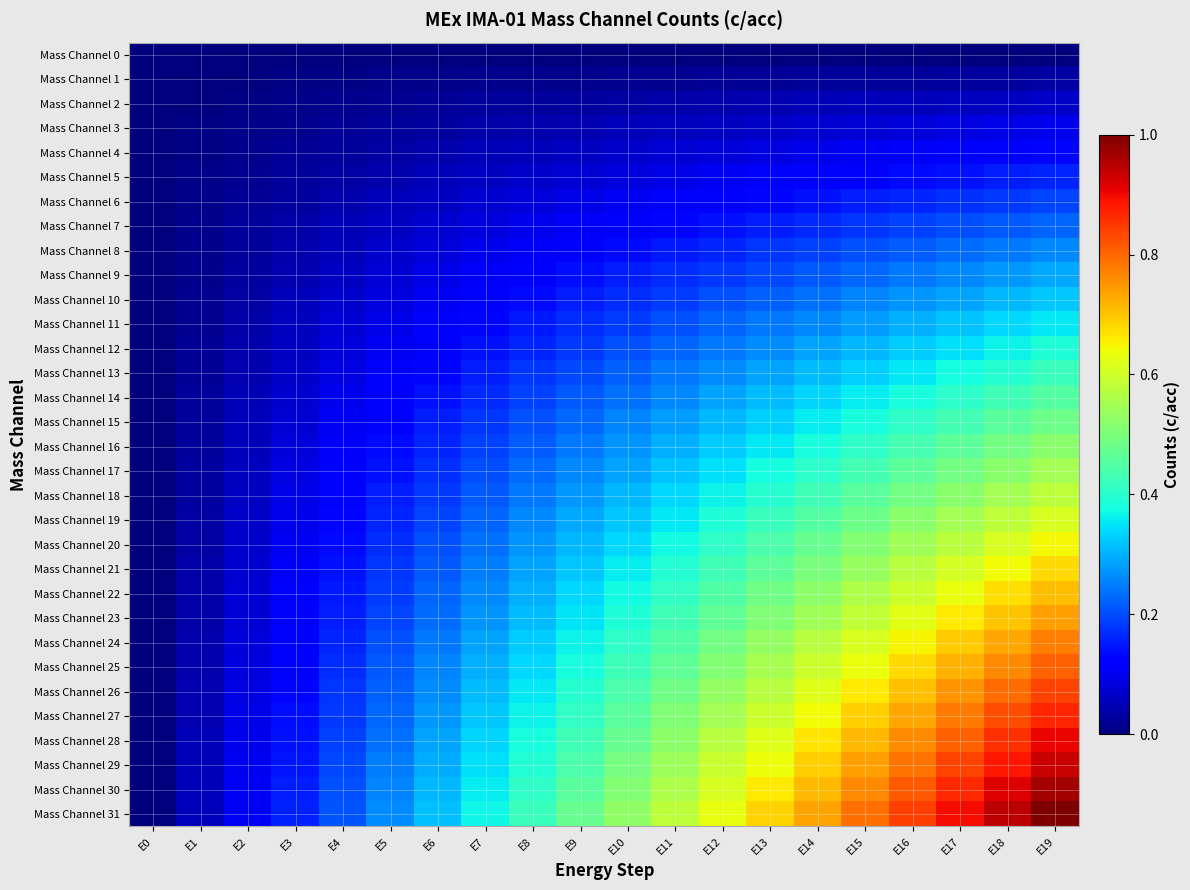

Reading right to left, transcribe all the data shown in this chart.

Mass Channel 0: E19=0.0	E18=0.0	E17=0.0	E16=0.0	E15=0.0	E14=0.0	E13=0.0	E12=0.0	E11=0.0	E10=0.0	E9=0.0	E8=0.0	E7=0.0	E6=0.0	E5=0.0	E4=0.0	E3=0.0	E2=0.0	E1=0.0	E0=0.0
Mass Channel 1: E19=0.0	E18=0.0	E17=0.0	E16=0.0	E15=0.0	E14=0.0	E13=0.0	E12=0.0	E11=0.0	E10=0.0	E9=0.0	E8=0.0	E7=0.0	E6=0.0	E5=0.0	E4=0.0	E3=0.0	E2=0.0	E1=0.0	E0=0.0
Mass Channel 2: E19=0.1	E18=0.1	E17=0.1	E16=0.1	E15=0.1	E14=0.0	E13=0.0	E12=0.0	E11=0.0	E10=0.0	E9=0.0	E8=0.0	E7=0.0	E6=0.0	E5=0.0	E4=0.0	E3=0.0	E2=0.0	E1=0.0	E0=0.0
Mass Channel 3: E19=0.1	E18=0.1	E17=0.1	E16=0.1	E15=0.1	E14=0.1	E13=0.1	E12=0.1	E11=0.1	E10=0.1	E9=0.0	E8=0.0	E7=0.0	E6=0.0	E5=0.0	E4=0.0	E3=0.0	E2=0.0	E1=0.0	E0=0.0
Mass Channel 4: E19=0.1	E18=0.1	E17=0.1	E16=0.1	E15=0.1	E14=0.1	E13=0.1	E12=0.1	E11=0.1	E10=0.1	E9=0.1	E8=0.1	E7=0.0	E6=0.0	E5=0.0	E4=0.0	E3=0.0	E2=0.0	E1=0.0	E0=0.0
Mass Channel 5: E19=0.2	E18=0.2	E17=0.1	E16=0.1	E15=0.1	E14=0.1	E13=0.1	E12=0.1	E11=0.1	E10=0.1	E9=0.1	E8=0.1	E7=0.1	E6=0.1	E5=0.0	E4=0.0	E3=0.0	E2=0.0	E1=0.0	E0=0.0
Mass Channel 6: E19=0.2	E18=0.2	E17=0.2	E16=0.2	E15=0.2	E14=0.1	E13=0.1	E12=0.1	E11=0.1	E10=0.1	E9=0.1	E8=0.1	E7=0.1	E6=0.1	E5=0.1	E4=0.0	E3=0.0	E2=0.0	E1=0.0	E0=0.0
Mass Channel 7: E19=0.2	E18=0.2	E17=0.2	E16=0.2	E15=0.2	E14=0.2	E13=0.2	E12=0.1	E11=0.1	E10=0.1	E9=0.1	E8=0.1	E7=0.1	E6=0.1	E5=0.1	E4=0.0	E3=0.0	E2=0.0	E1=0.0	E0=0.0
Mass Channel 8: E19=0.3	E18=0.2	E17=0.2	E16=0.2	E15=0.2	E14=0.2	E13=0.2	E12=0.2	E11=0.1	E10=0.1	E9=0.1	E8=0.1	E7=0.1	E6=0.1	E5=0.1	E4=0.1	E3=0.0	E2=0.0	E1=0.0	E0=0.0
Mass Channel 9: E19=0.3	E18=0.3	E17=0.3	E16=0.2	E15=0.2	E14=0.2	E13=0.2	E12=0.2	E11=0.2	E10=0.2	E9=0.1	E8=0.1	E7=0.1	E6=0.1	E5=0.1	E4=0.1	E3=0.0	E2=0.0	E1=0.0	E0=0.0
Mass Channel 10: E19=0.3	E18=0.3	E17=0.3	E16=0.3	E15=0.3	E14=0.2	E13=0.2	E12=0.2	E11=0.2	E10=0.2	E9=0.2	E8=0.1	E7=0.1	E6=0.1	E5=0.1	E4=0.1	E3=0.1	E2=0.0	E1=0.0	E0=0.0
Mass Channel 11: E19=0.4	E18=0.3	E17=0.3	E16=0.3	E15=0.3	E14=0.3	E13=0.2	E12=0.2	E11=0.2	E10=0.2	E9=0.2	E8=0.1	E7=0.1	E6=0.1	E5=0.1	E4=0.1	E3=0.1	E2=0.0	E1=0.0	E0=0.0
Mass Channel 12: E19=0.4	E18=0.4	E17=0.3	E16=0.3	E15=0.3	E14=0.3	E13=0.3	E12=0.2	E11=0.2	E10=0.2	E9=0.2	E8=0.2	E7=0.1	E6=0.1	E5=0.1	E4=0.1	E3=0.1	E2=0.0	E1=0.0	E0=0.0
Mass Channel 13: E19=0.4	E18=0.4	E17=0.4	E16=0.4	E15=0.3	E14=0.3	E13=0.3	E12=0.3	E11=0.2	E10=0.2	E9=0.2	E8=0.2	E7=0.2	E6=0.1	E5=0.1	E4=0.1	E3=0.1	E2=0.0	E1=0.0	E0=0.0
Mass Channel 14: E19=0.5	E18=0.4	E17=0.4	E16=0.4	E15=0.4	E14=0.3	E13=0.3	E12=0.3	E11=0.3	E10=0.2	E9=0.2	E8=0.2	E7=0.2	E6=0.1	E5=0.1	E4=0.1	E3=0.1	E2=0.0	E1=0.0	E0=0.0
Mass Channel 15: E19=0.5	E18=0.5	E17=0.4	E16=0.4	E15=0.4	E14=0.4	E13=0.3	E12=0.3	E11=0.3	E10=0.3	E9=0.2	E8=0.2	E7=0.2	E6=0.2	E5=0.1	E4=0.1	E3=0.1	E2=0.1	E1=0.0	E0=0.0
Mass Channel 16: E19=0.5	E18=0.5	E17=0.5	E16=0.4	E15=0.4	E14=0.4	E13=0.4	E12=0.3	E11=0.3	E10=0.3	E9=0.2	E8=0.2	E7=0.2	E6=0.2	E5=0.1	E4=0.1	E3=0.1	E2=0.1	E1=0.0	E0=0.0
Mass Channel 17: E19=0.5	E18=0.5	E17=0.5	E16=0.5	E15=0.4	E14=0.4	E13=0.4	E12=0.3	E11=0.3	E10=0.3	E9=0.3	E8=0.2	E7=0.2	E6=0.2	E5=0.1	E4=0.1	E3=0.1	E2=0.1	E1=0.0	E0=0.0
Mass Channel 18: E19=0.6	E18=0.6	E17=0.5	E16=0.5	E15=0.5	E14=0.4	E13=0.4	E12=0.4	E11=0.3	E10=0.3	E9=0.3	E8=0.2	E7=0.2	E6=0.2	E5=0.2	E4=0.1	E3=0.1	E2=0.1	E1=0.0	E0=0.0
Mass Channel 19: E19=0.6	E18=0.6	E17=0.5	E16=0.5	E15=0.5	E14=0.5	E13=0.4	E12=0.4	E11=0.4	E10=0.3	E9=0.3	E8=0.3	E7=0.2	E6=0.2	E5=0.2	E4=0.1	E3=0.1	E2=0.1	E1=0.0	E0=0.0
Mass Channel 20: E19=0.6	E18=0.6	E17=0.6	E16=0.5	E15=0.5	E14=0.5	E13=0.4	E12=0.4	E11=0.4	E10=0.3	E9=0.3	E8=0.3	E7=0.2	E6=0.2	E5=0.2	E4=0.1	E3=0.1	E2=0.1	E1=0.0	E0=0.0
Mass Channel 21: E19=0.7	E18=0.6	E17=0.6	E16=0.6	E15=0.5	E14=0.5	E13=0.5	E12=0.4	E11=0.4	E10=0.4	E9=0.3	E8=0.3	E7=0.2	E6=0.2	E5=0.2	E4=0.1	E3=0.1	E2=0.1	E1=0.0	E0=0.0
Mass Channel 22: E19=0.7	E18=0.7	E17=0.6	E16=0.6	E15=0.6	E14=0.5	E13=0.5	E12=0.4	E11=0.4	E10=0.4	E9=0.3	E8=0.3	E7=0.3	E6=0.2	E5=0.2	E4=0.1	E3=0.1	E2=0.1	E1=0.0	E0=0.0
Mass Channel 23: E19=0.7	E18=0.7	E17=0.7	E16=0.6	E15=0.6	E14=0.5	E13=0.5	E12=0.5	E11=0.4	E10=0.4	E9=0.4	E8=0.3	E7=0.3	E6=0.2	E5=0.2	E4=0.2	E3=0.1	E2=0.1	E1=0.0	E0=0.0
Mass Channel 24: E19=0.8	E18=0.7	E17=0.7	E16=0.7	E15=0.6	E14=0.6	E13=0.5	E12=0.5	E11=0.4	E10=0.4	E9=0.4	E8=0.3	E7=0.3	E6=0.2	E5=0.2	E4=0.2	E3=0.1	E2=0.1	E1=0.0	E0=0.0
Mass Channel 25: E19=0.8	E18=0.8	E17=0.7	E16=0.7	E15=0.6	E14=0.6	E13=0.6	E12=0.5	E11=0.5	E10=0.4	E9=0.4	E8=0.3	E7=0.3	E6=0.3	E5=0.2	E4=0.2	E3=0.1	E2=0.1	E1=0.0	E0=0.0
Mass Channel 26: E19=0.8	E18=0.8	E17=0.8	E16=0.7	E15=0.7	E14=0.6	E13=0.6	E12=0.5	E11=0.5	E10=0.4	E9=0.4	E8=0.4	E7=0.3	E6=0.3	E5=0.2	E4=0.2	E3=0.1	E2=0.1	E1=0.0	E0=0.0
Mass Channel 27: E19=0.9	E18=0.8	E17=0.8	E16=0.7	E15=0.7	E14=0.6	E13=0.6	E12=0.6	E11=0.5	E10=0.5	E9=0.4	E8=0.4	E7=0.3	E6=0.3	E5=0.2	E4=0.2	E3=0.1	E2=0.1	E1=0.0	E0=0.0
Mass Channel 28: E19=0.9	E18=0.9	E17=0.8	E16=0.8	E15=0.7	E14=0.7	E13=0.6	E12=0.6	E11=0.5	E10=0.5	E9=0.4	E8=0.4	E7=0.3	E6=0.3	E5=0.2	E4=0.2	E3=0.1	E2=0.1	E1=0.0	E0=0.0
Mass Channel 29: E19=0.9	E18=0.9	E17=0.8	E16=0.8	E15=0.7	E14=0.7	E13=0.6	E12=0.6	E11=0.5	E10=0.5	E9=0.4	E8=0.4	E7=0.3	E6=0.3	E5=0.2	E4=0.2	E3=0.1	E2=0.1	E1=0.0	E0=0.0
Mass Channel 30: E19=1.0	E18=0.9	E17=0.9	E16=0.8	E15=0.8	E14=0.7	E13=0.7	E12=0.6	E11=0.6	E10=0.5	E9=0.5	E8=0.4	E7=0.4	E6=0.3	E5=0.3	E4=0.2	E3=0.2	E2=0.1	E1=0.1	E0=0.0
Mass Channel 31: E19=1.0	E18=0.9	E17=0.9	E16=0.8	E15=0.8	E14=0.7	E13=0.7	E12=0.6	E11=0.6	E10=0.5	E9=0.5	E8=0.4	E7=0.4	E6=0.3	E5=0.3	E4=0.2	E3=0.2	E2=0.1	E1=0.1	E0=0.0